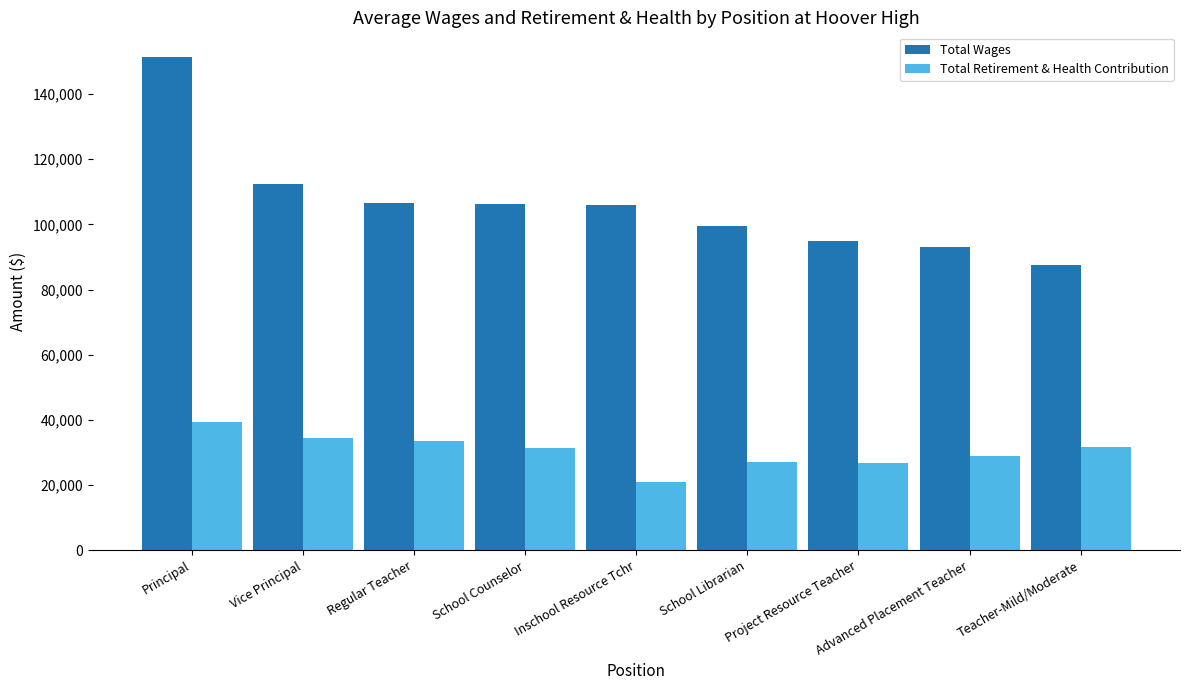

What is the average value of the Total Wages series?

106386